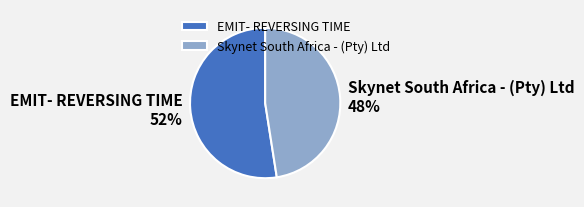

Rank the categories by value from lowest to highest.

Skynet South Africa - (Pty) Ltd, EMIT- REVERSING TIME